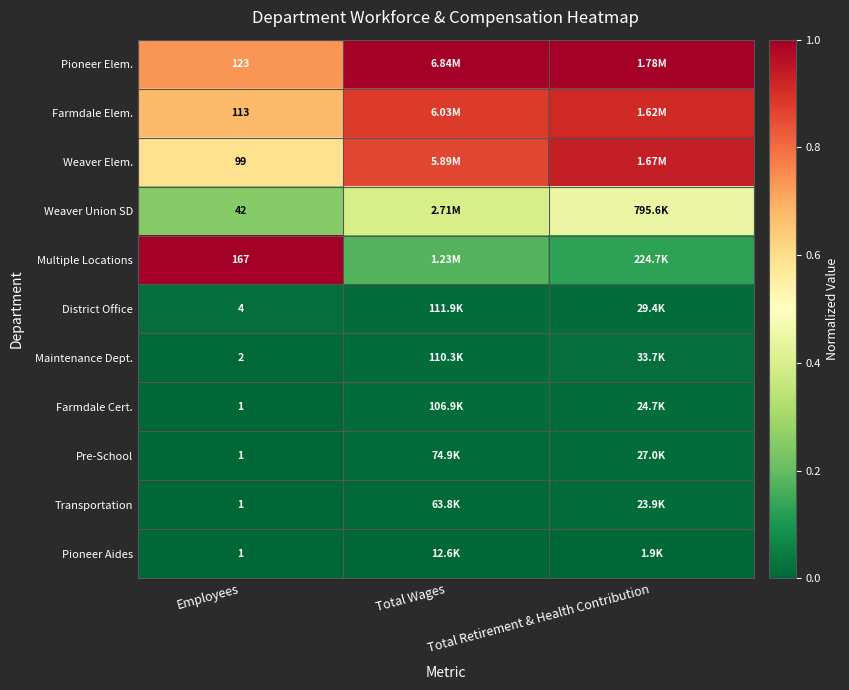

What is the difference between the highest and lowest values at Total Wages?

1.0